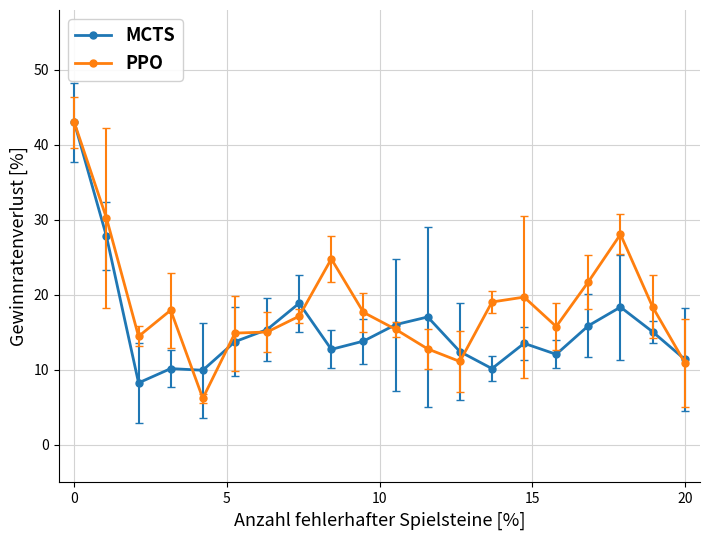

What is the sum of all MCTS values?

316.1